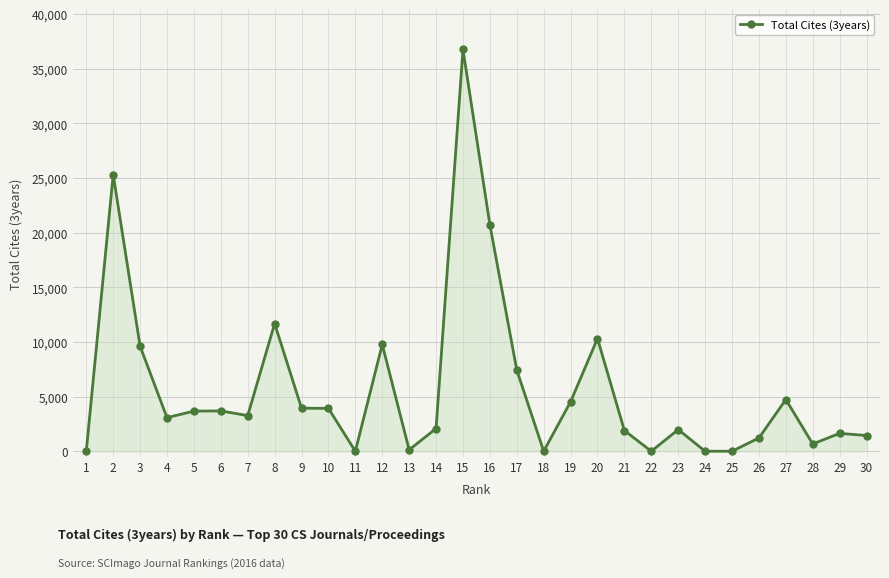

Is it true that the value at 14 is 2079?

True